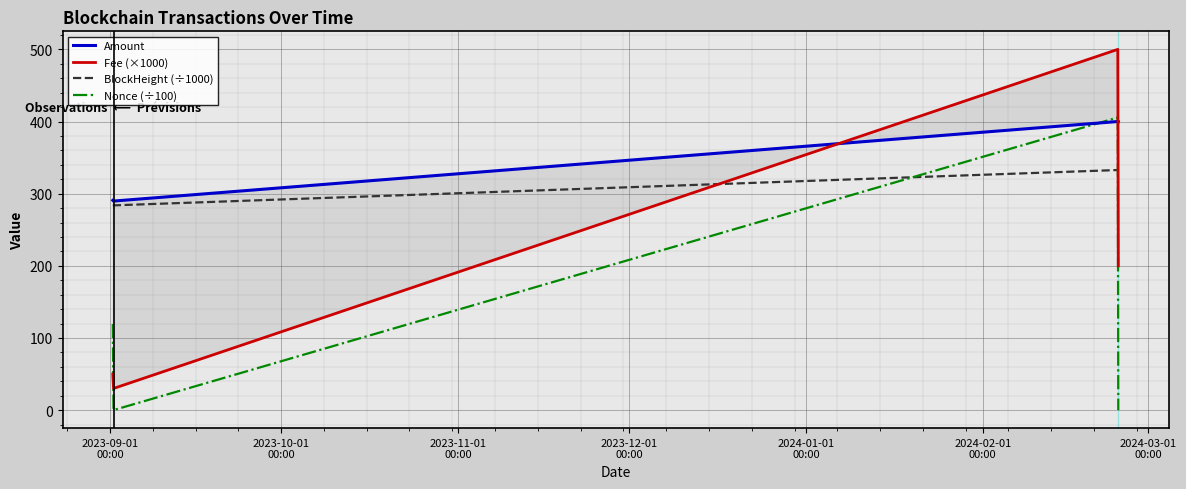

True or false: BlockHeight (÷1000) and Nonce (÷100) intersect in this chart.

True